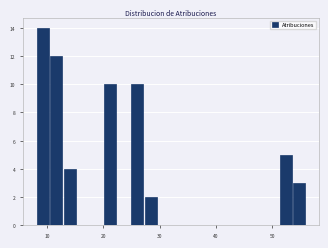

Read against the x-axis, roughly where is the centre of the tallest bar?

9